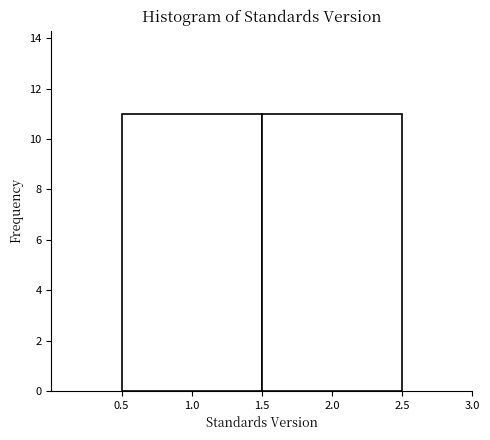

How tall is the bar that spans 1.5 to 2.5 on the x-axis? The values are not printed on the chart, so give them approximately, as read against the axis.

11